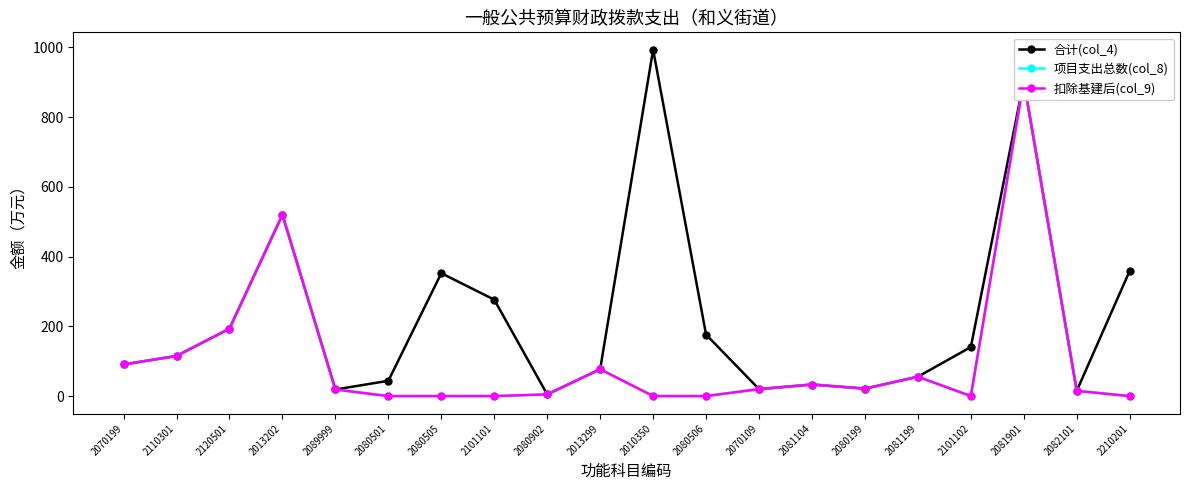

At how many categories does at least one series exceed 199?

6